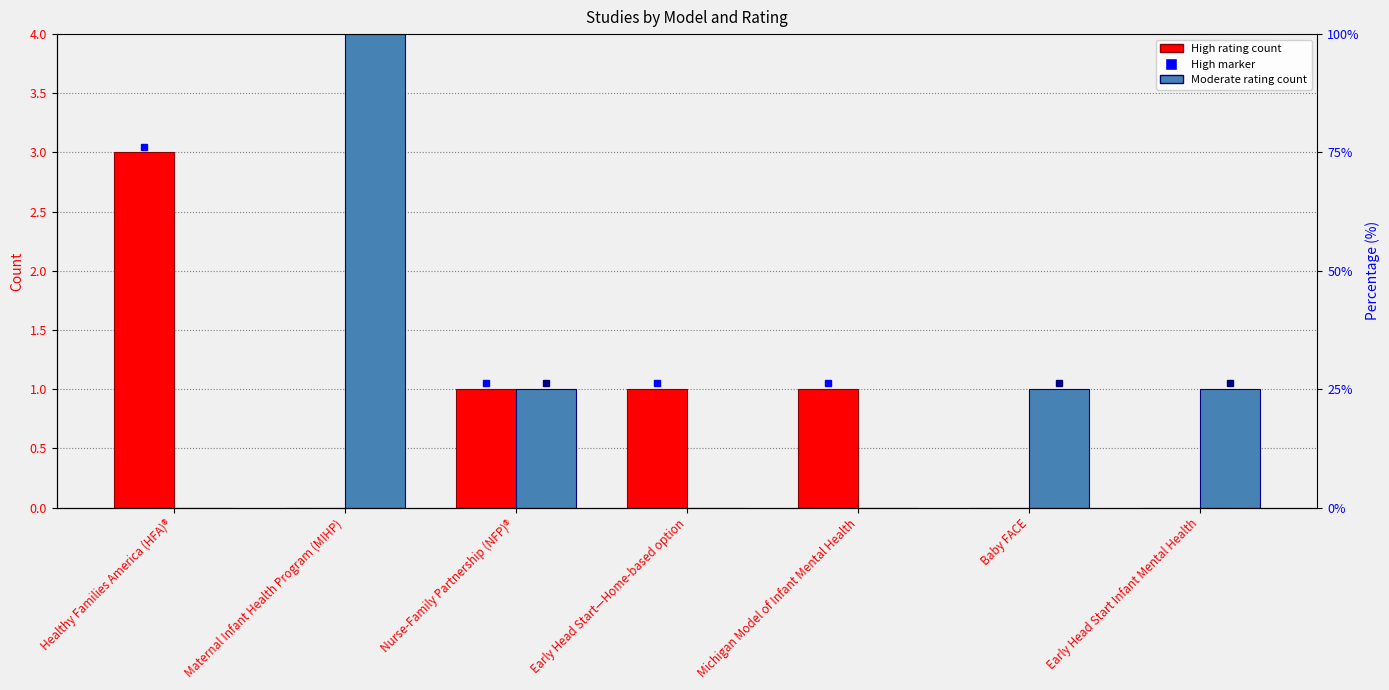

Is it true that Moderate equals 0 at Early Head Start—Home-based option?

True